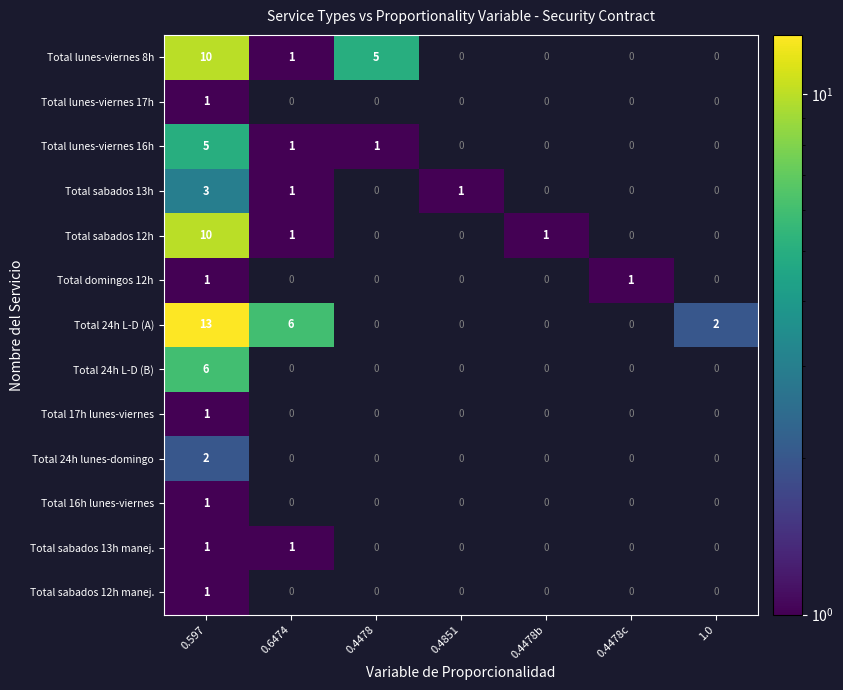

At which category is the sum across all series the highest?

0.597